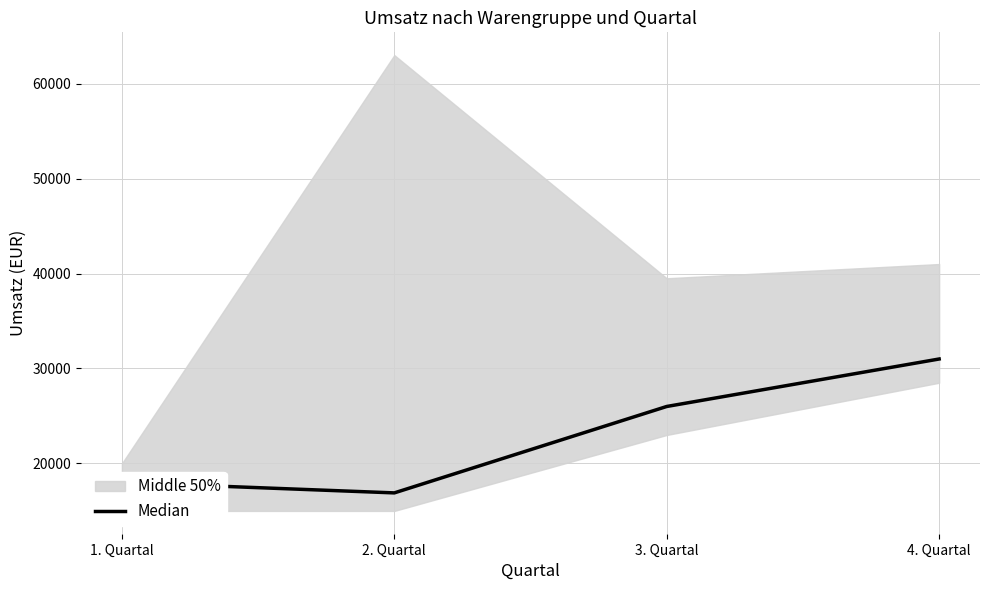

Rank the categories by value from lowest to highest.

2. Quartal, 1. Quartal, 3. Quartal, 4. Quartal